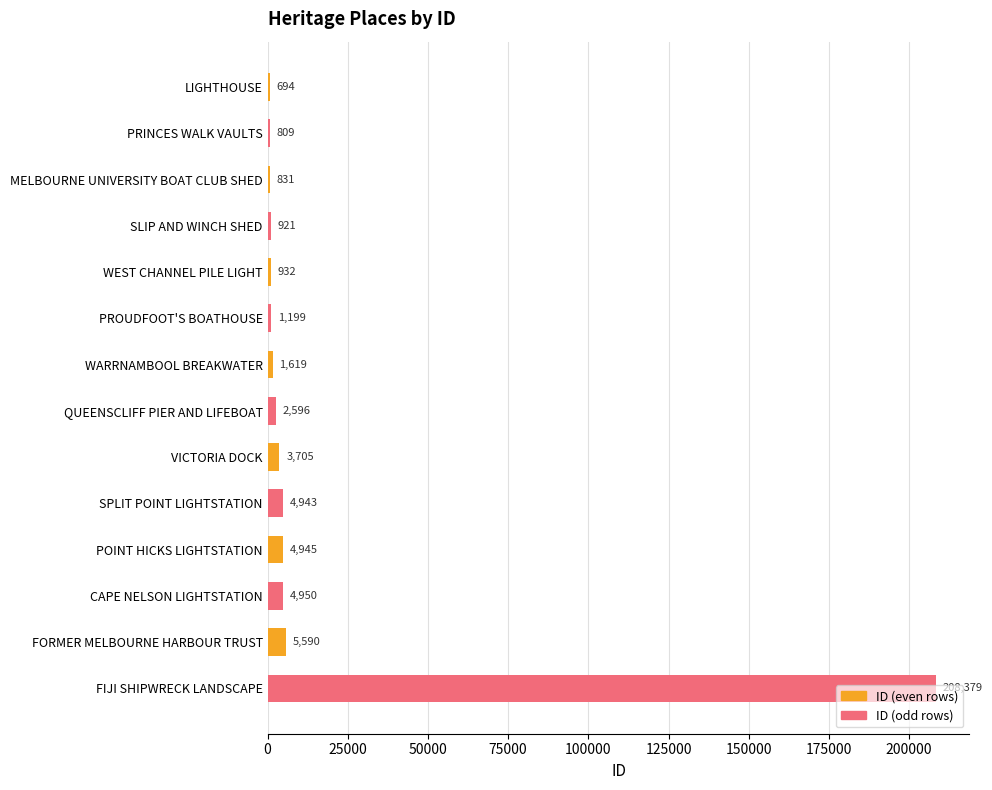

Rank the categories by value from lowest to highest.

LIGHTHOUSE, PRINCES WALK VAULTS, MELBOURNE UNIVERSITY BOAT CLUB SHED, SLIP AND WINCH SHED, WEST CHANNEL PILE LIGHT, PROUDFOOT'S BOATHOUSE, WARRNAMBOOL BREAKWATER, QUEENSCLIFF PIER AND LIFEBOAT, VICTORIA DOCK, SPLIT POINT LIGHTSTATION, POINT HICKS LIGHTSTATION, CAPE NELSON LIGHTSTATION, FORMER MELBOURNE HARBOUR TRUST, FIJI SHIPWRECK LANDSCAPE